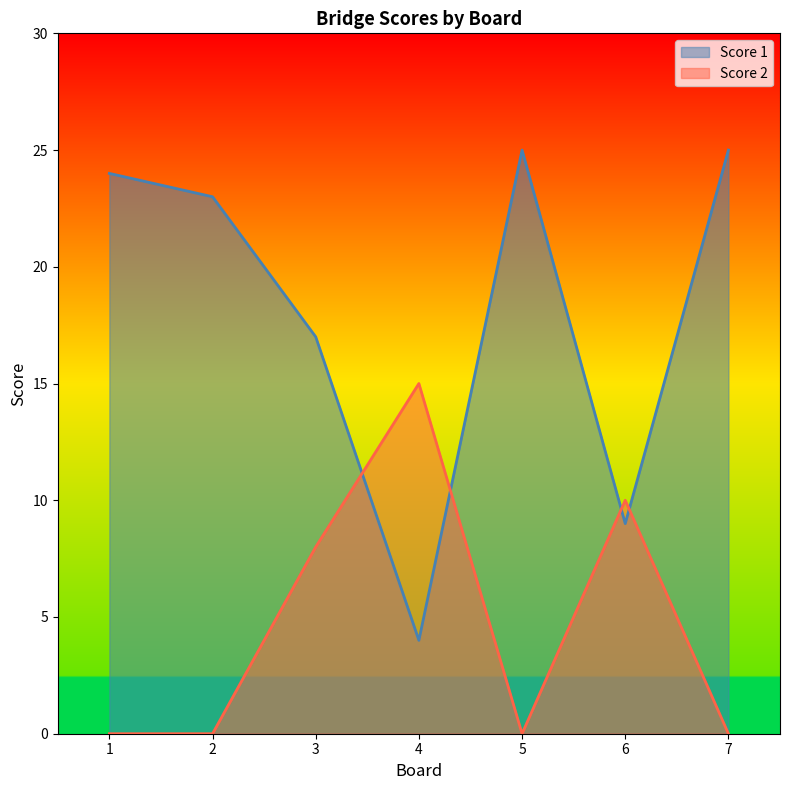

What is the sum of the Score 1 values at 7 and 2?

48